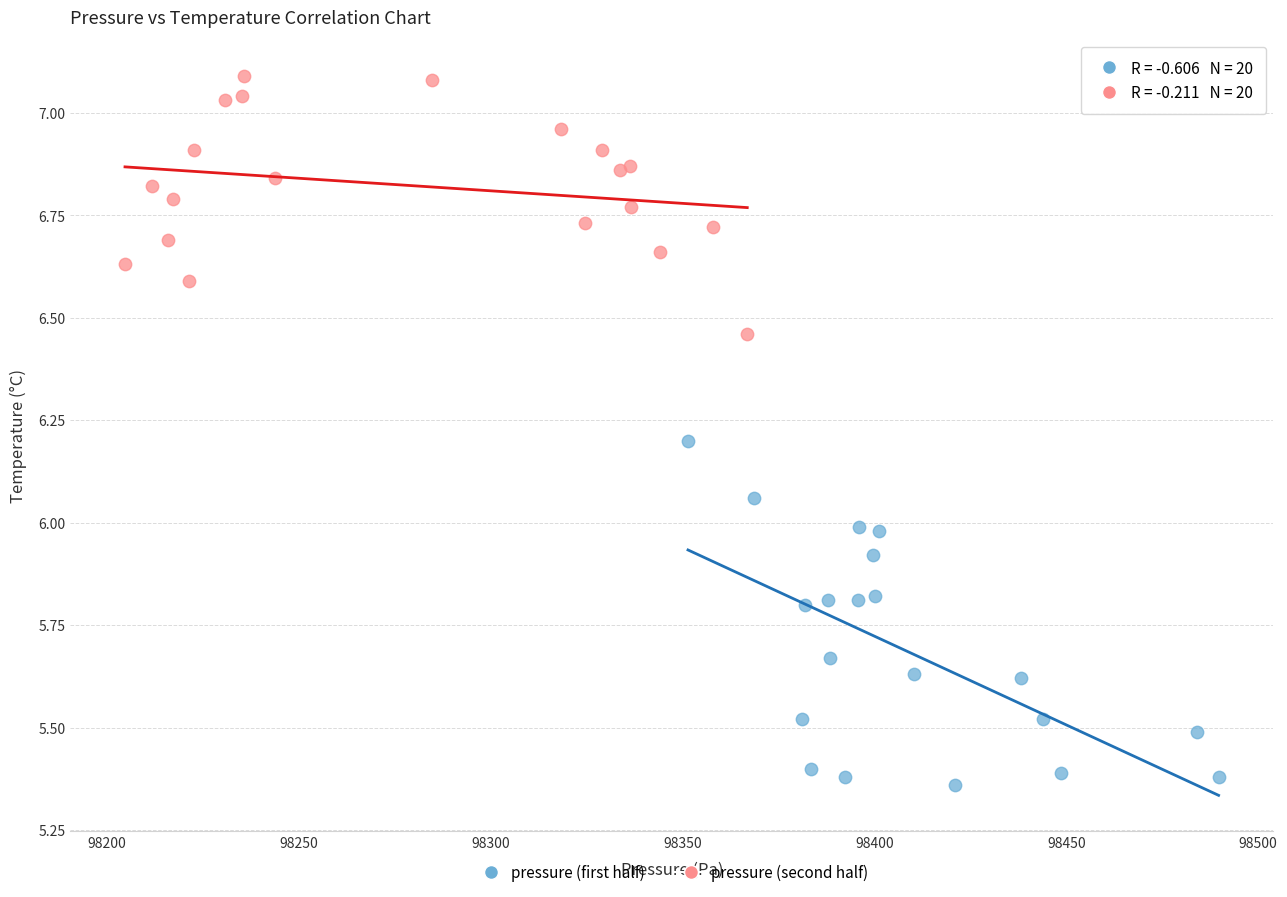

Which series contains the lowest Y value?

pressure (first half)